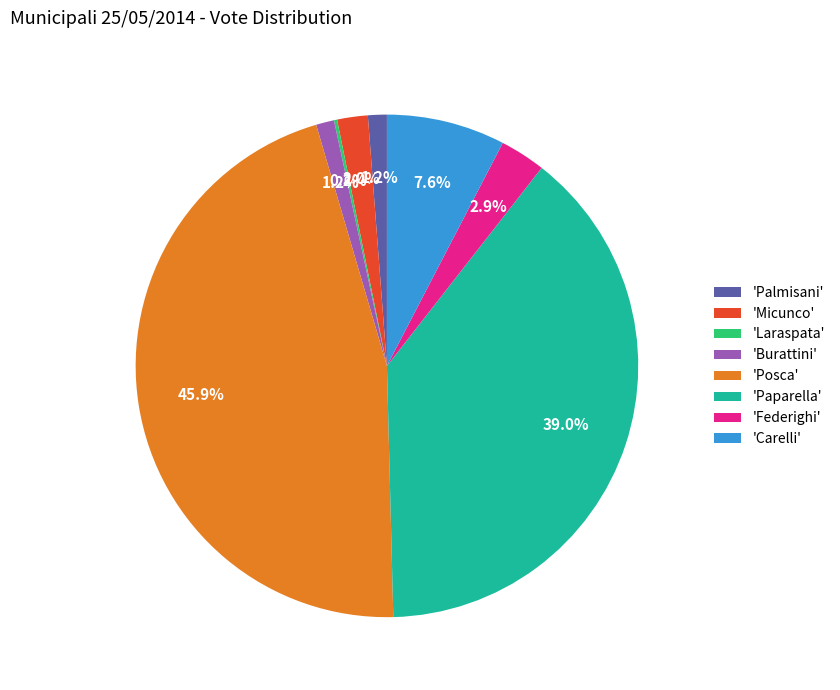

Is there a majority slice in this chart?

No